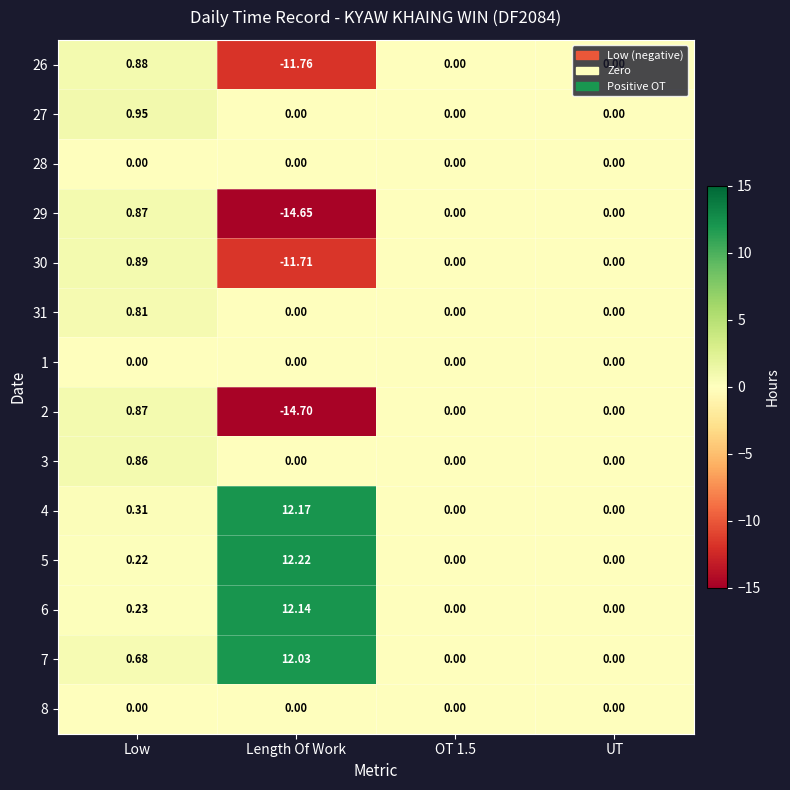

Between Length Of Work and UT, which series saw the biggest shift?

2